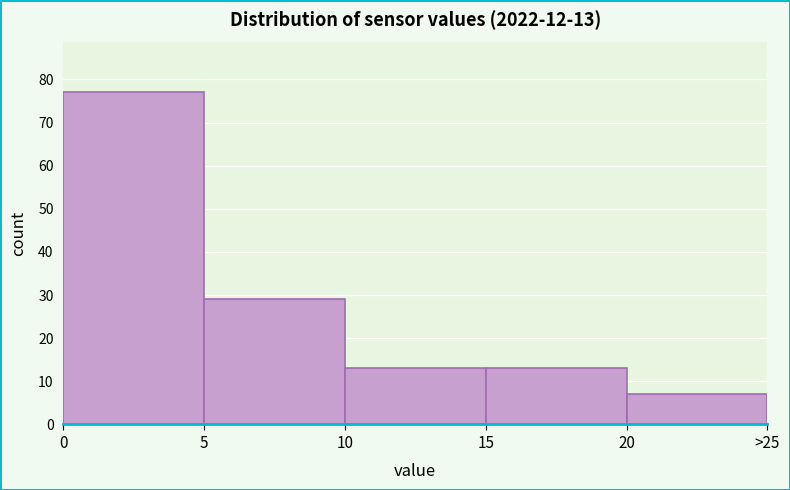

Reading left to right, what are all the values shown in this chart?

0=77	5=29	10=13	15=13	20=7